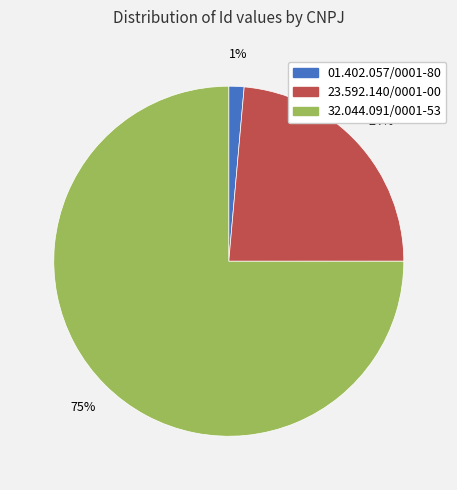

Do 32.044.091/0001-53 and 01.402.057/0001-80 together represent more than half of the pie?

Yes